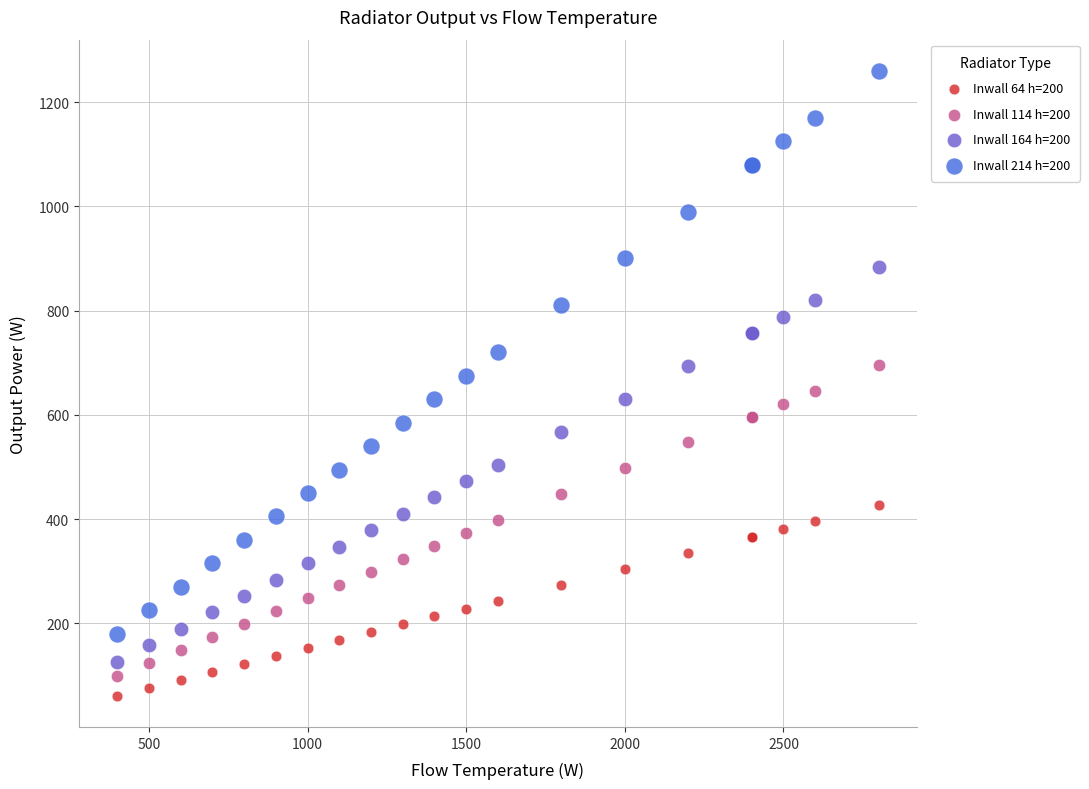

Which series contains the highest Y value?

Inwall 214 h=200